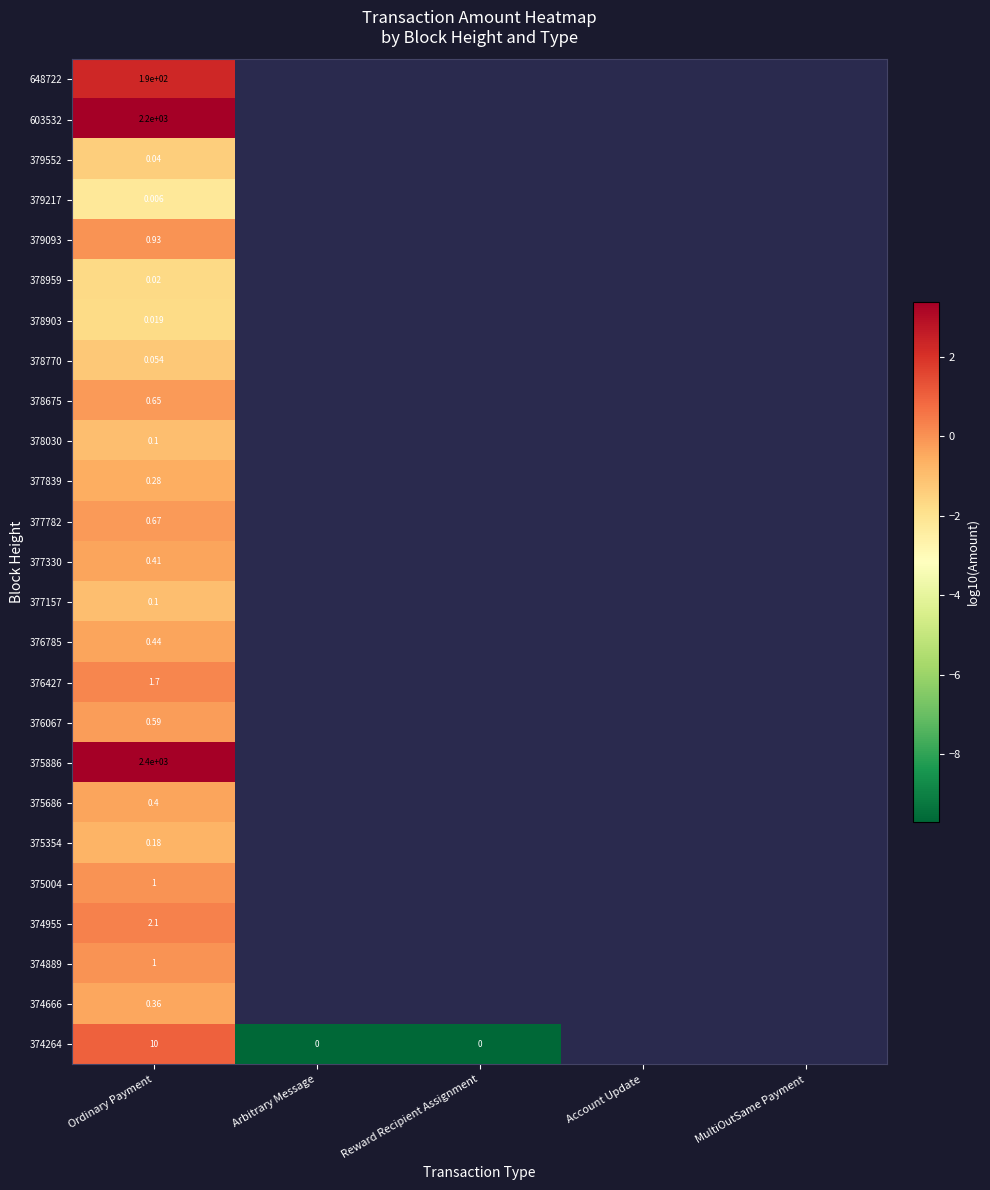

What is the minimum value for 374264?

-9.7